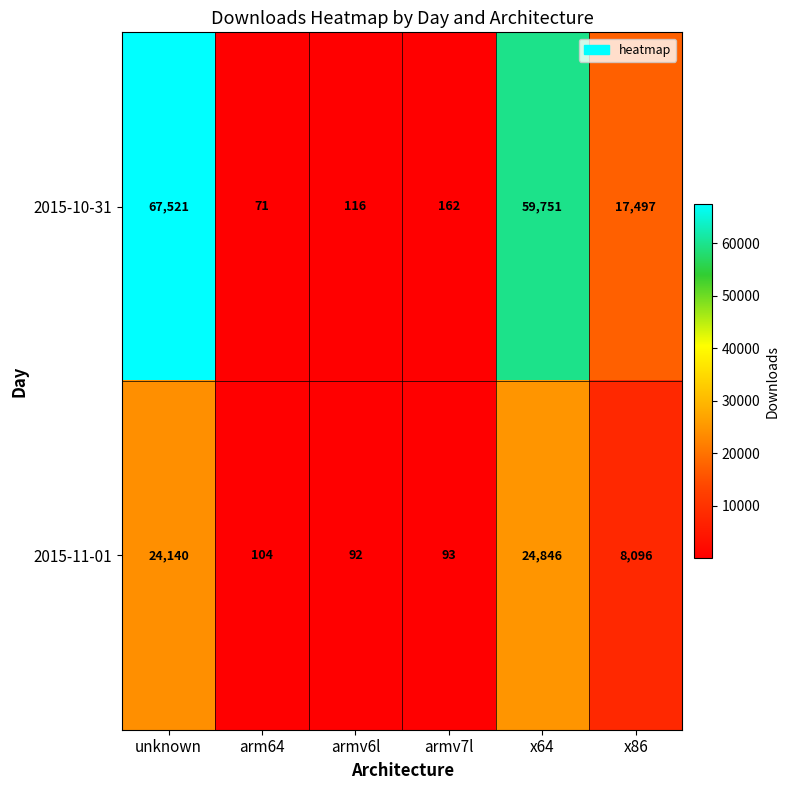

At which category is the sum across all series the highest?

unknown